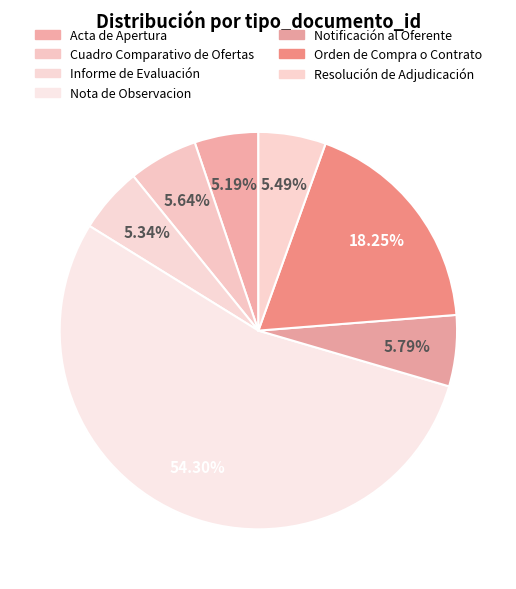

What is the smallest slice in the pie chart?

Acta de Apertura